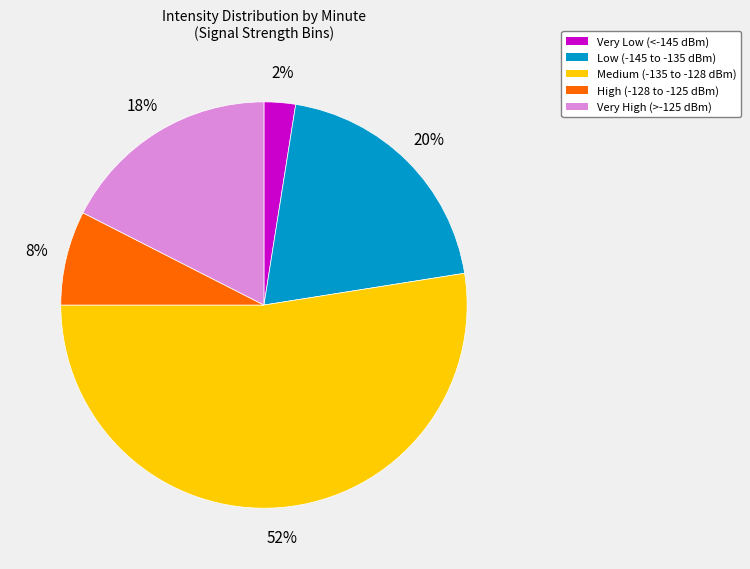

What is the majority slice?

Medium (-135 to -128 dBm)